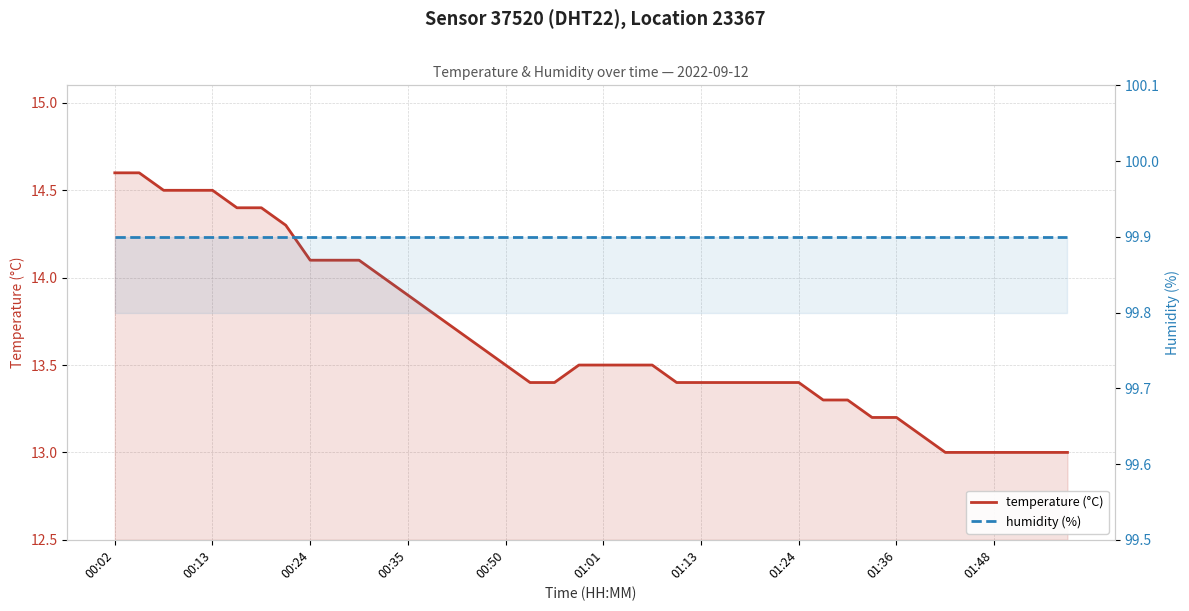

At which category is the sum across all series the highest?

00:02